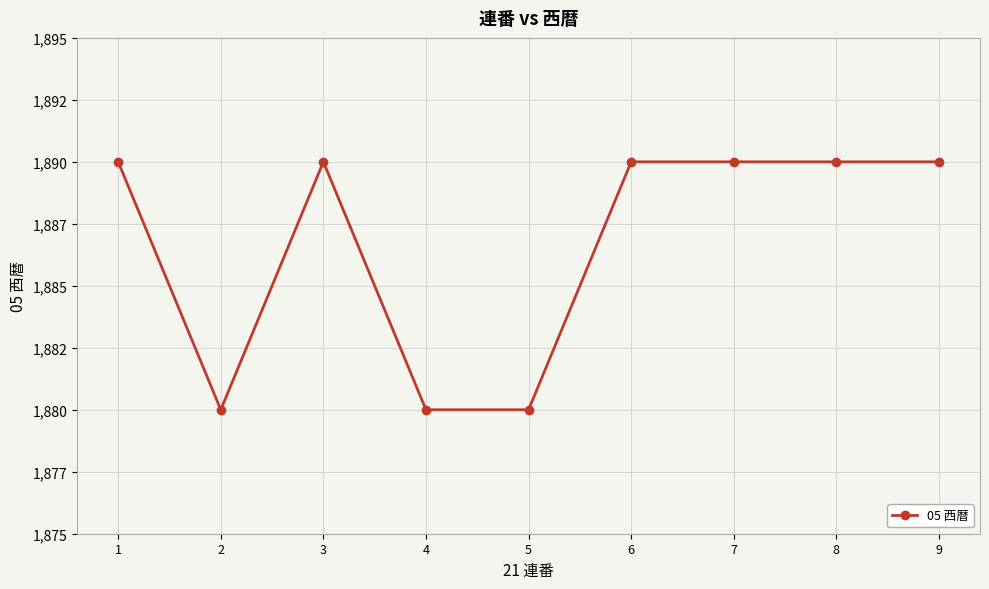

Is this an area chart (filled region under the line)?

No